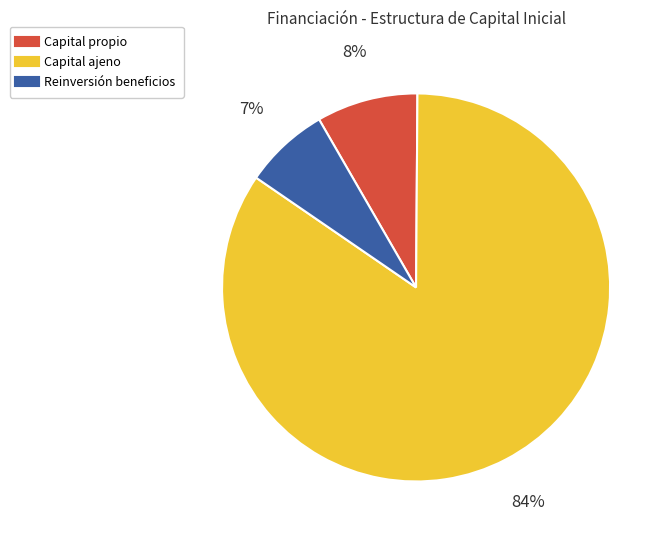

To the nearest percent, what is the average slice percentage?

33%